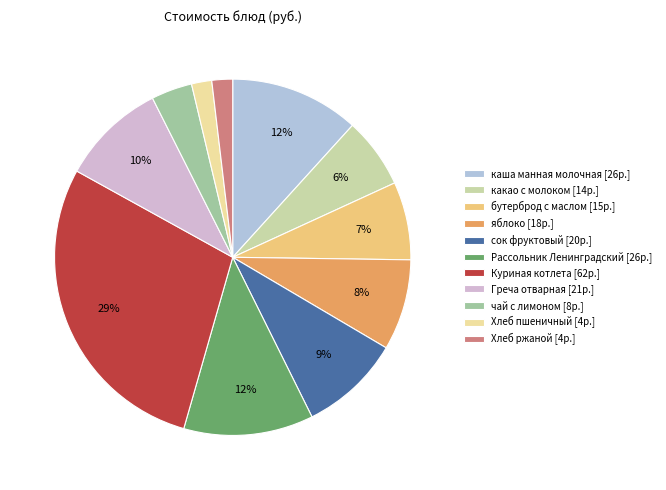

Is какао с молоком the majority of the pie?

No